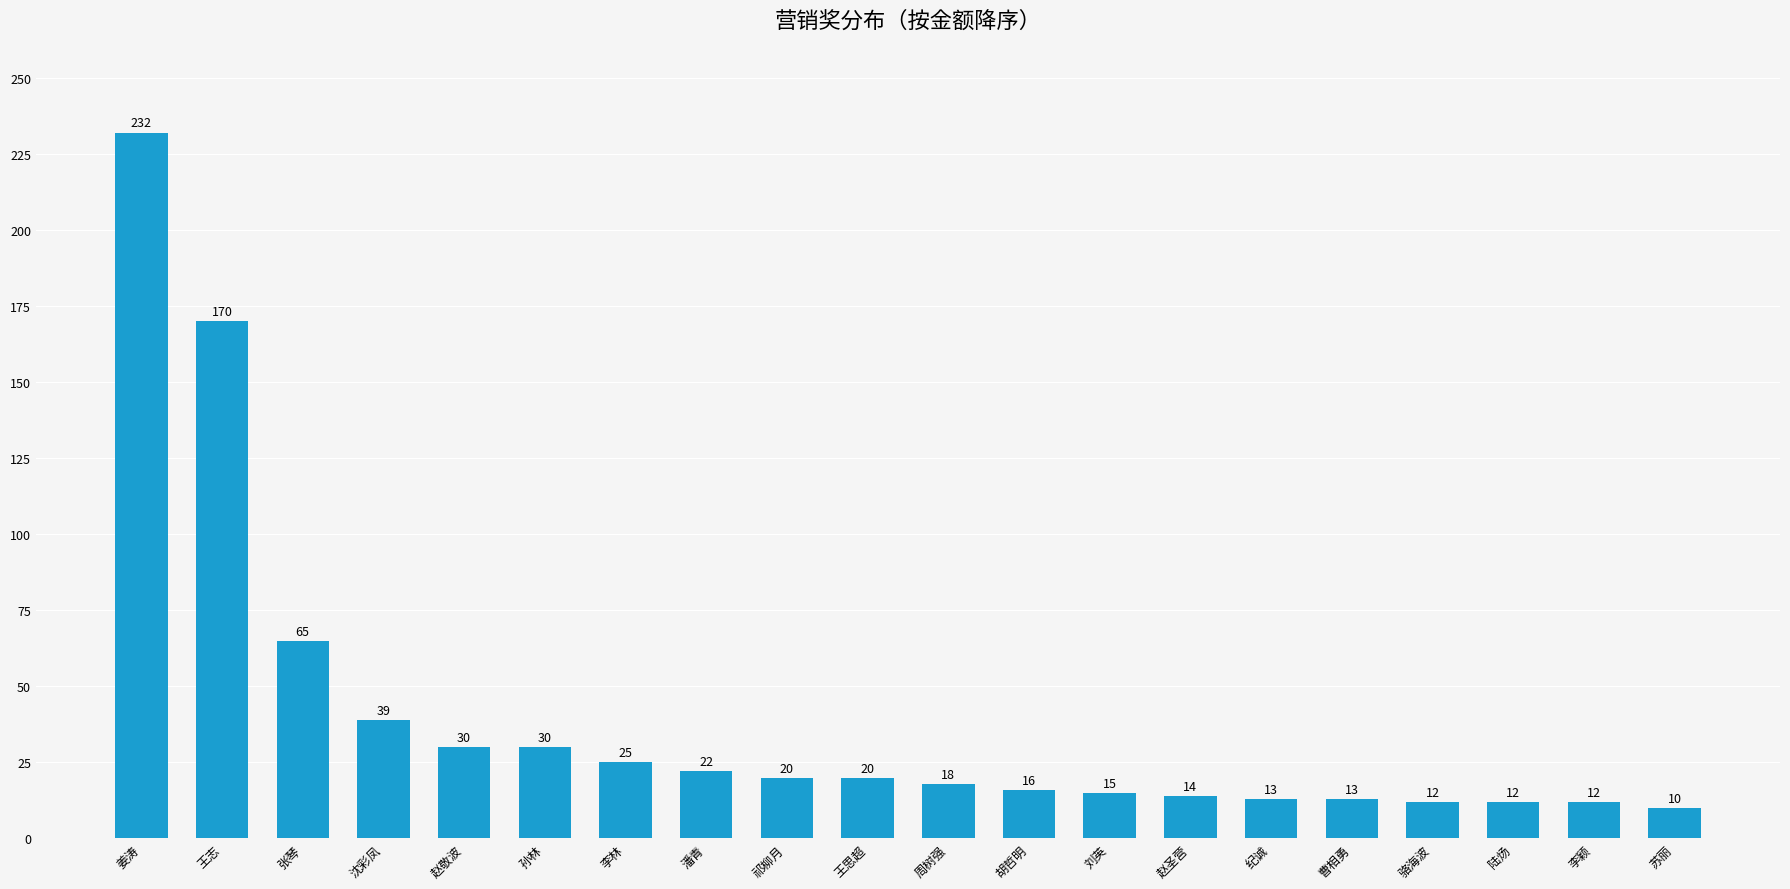

Which category has the highest value across all series?

姜涛